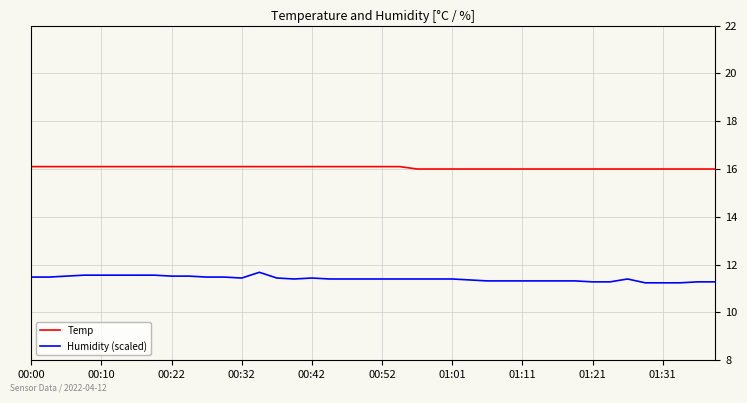

Rank the series by their maximum value, from lowest to highest.

Humidity (scaled), Temp